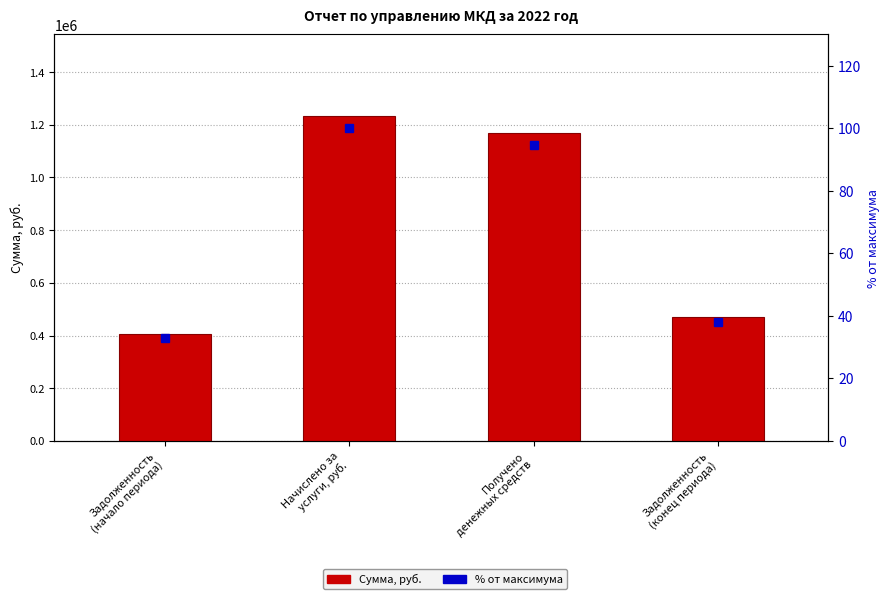

Which has a higher value, Получено
денежных средств or Задолженность
(начало периода)?

Получено
денежных средств